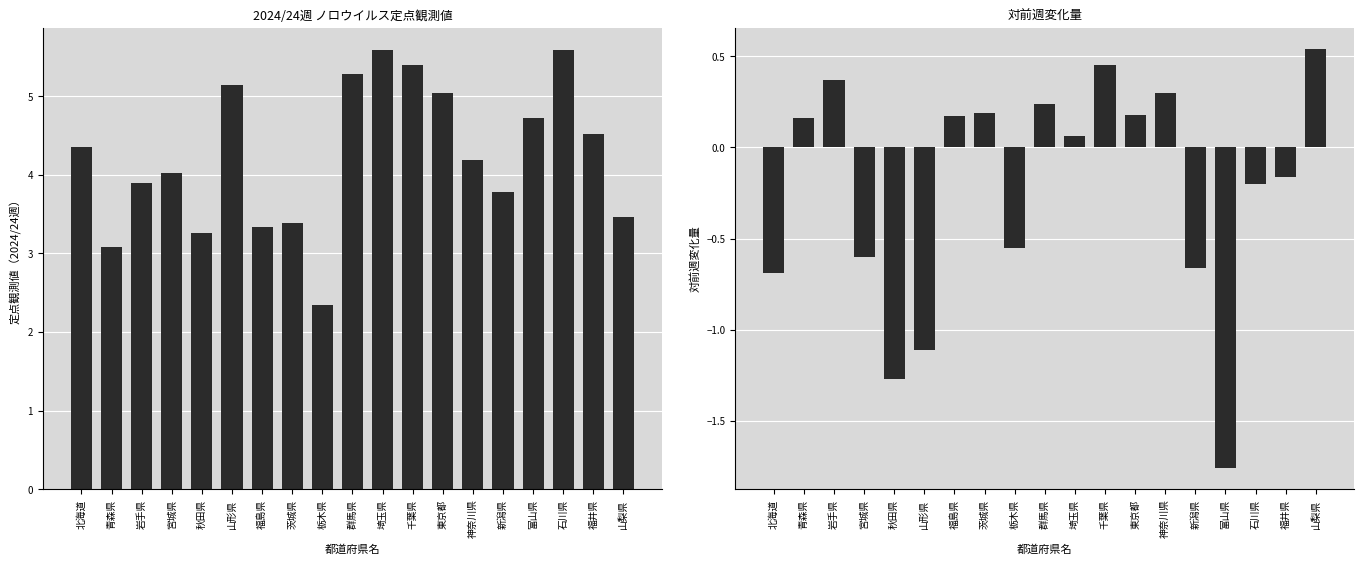

Which series has the largest total across all categories?

2024/24週